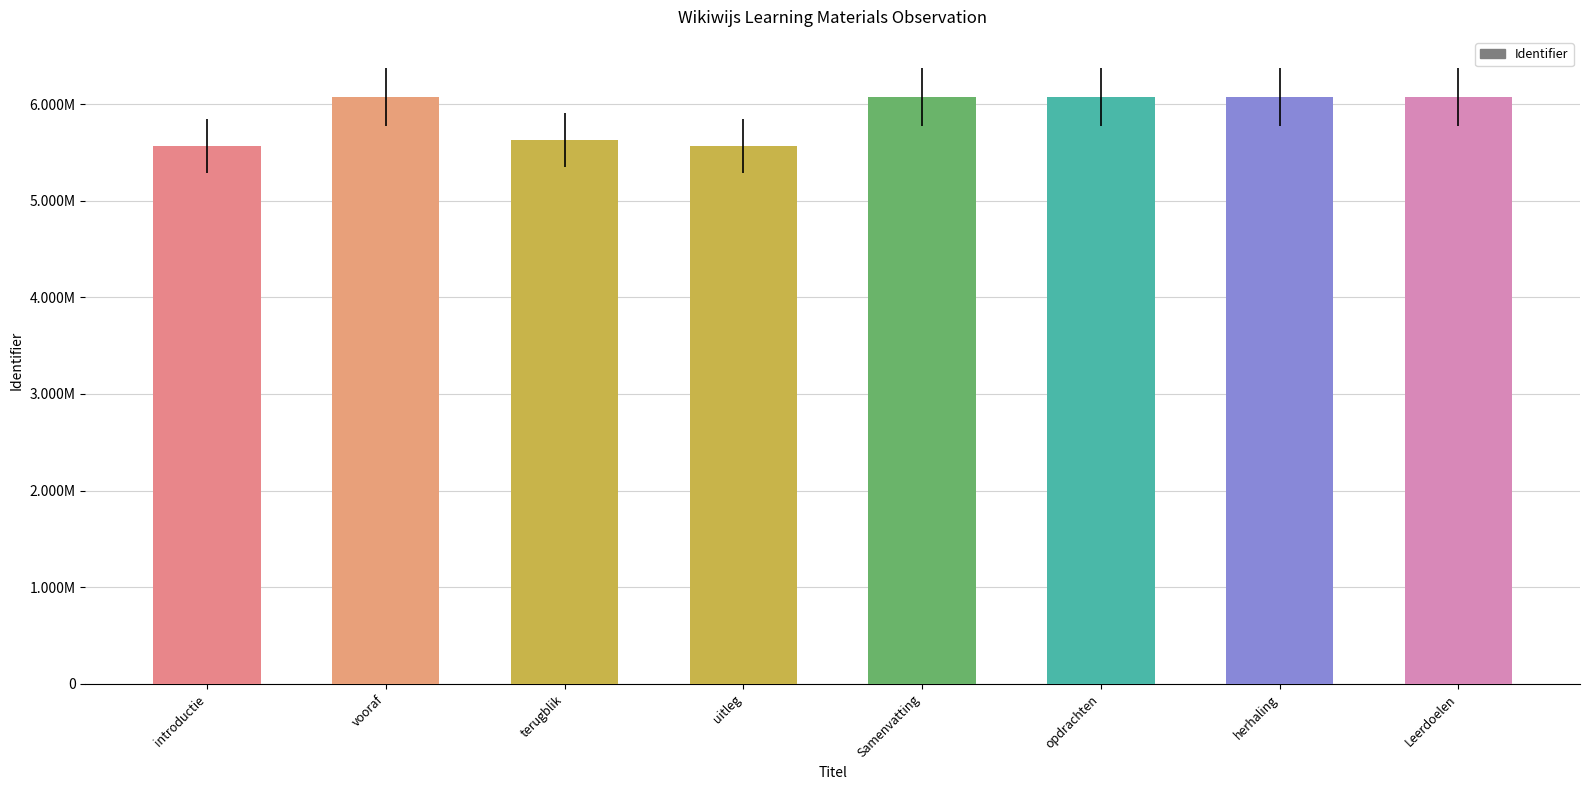

At which label does the data first exceed 6072994?

opdrachten